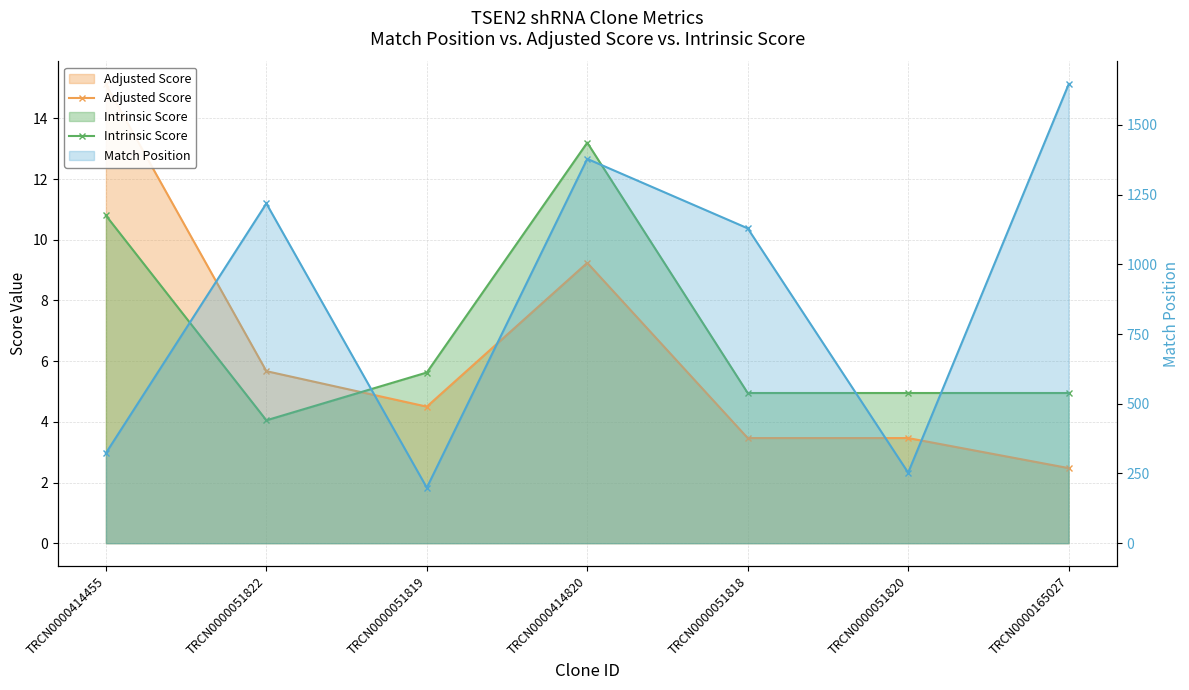

What is the sum of the Intrinsic Score values at TRCN0000051819 and TRCN0000165027?

10.6